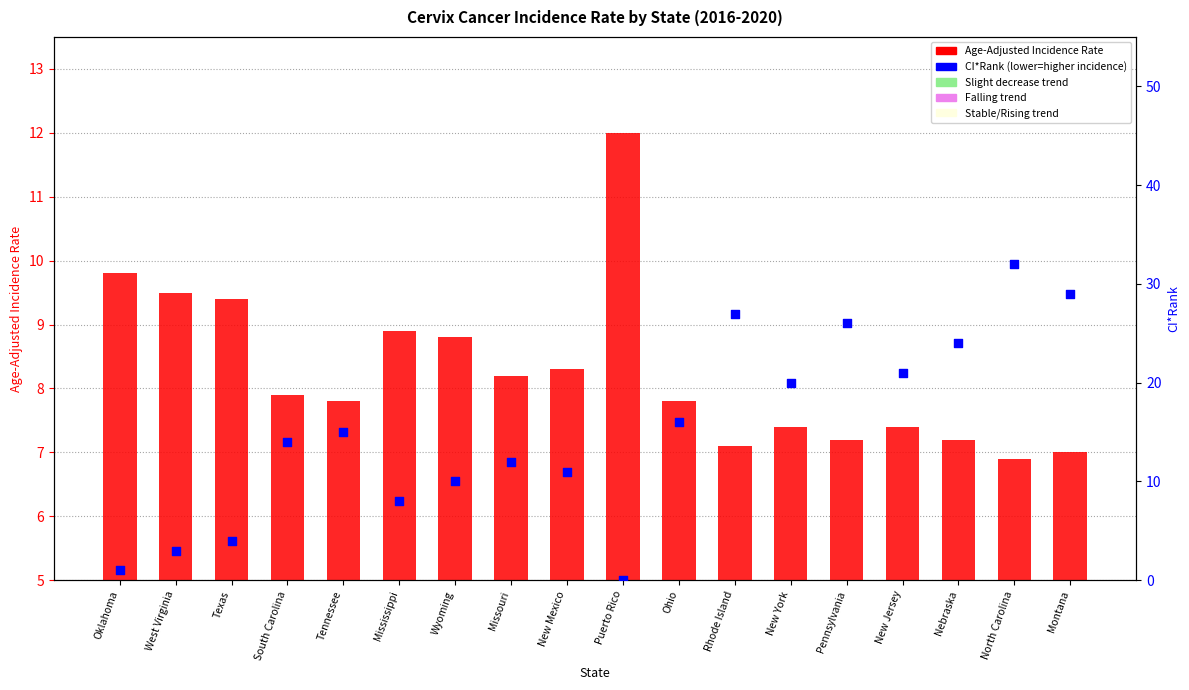

What is the total value across all series at New Mexico?

19.3